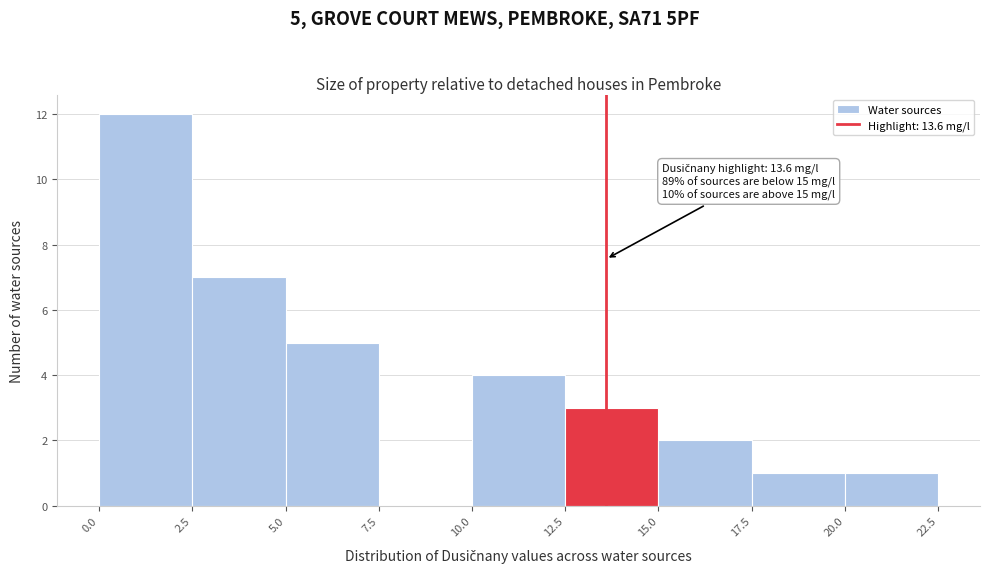

Which range on the x-axis has the tallest bar?

0.0 to 2.5